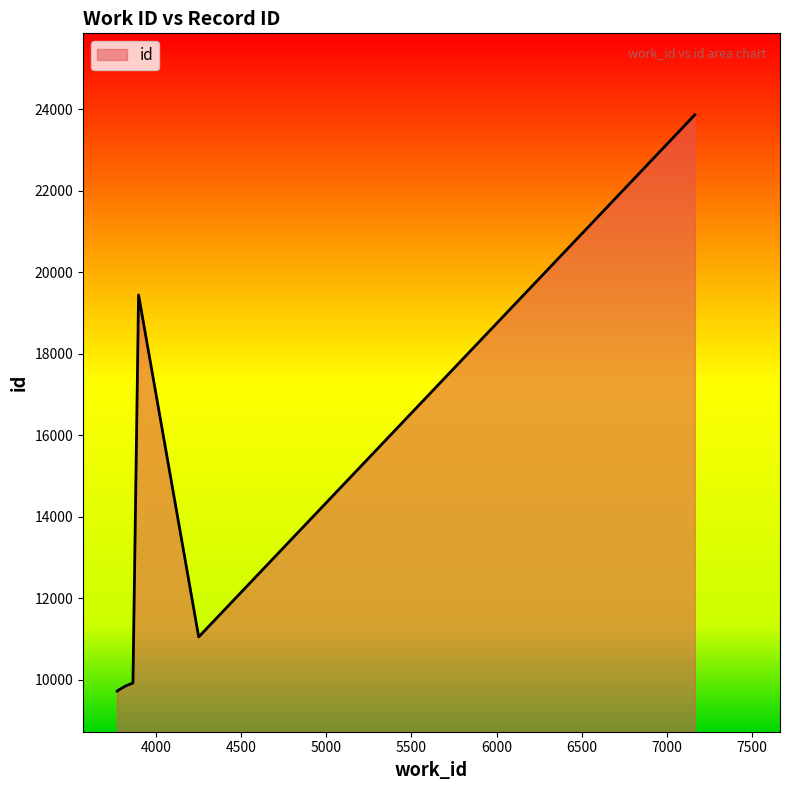

What is the maximum value shown in the chart?

23862